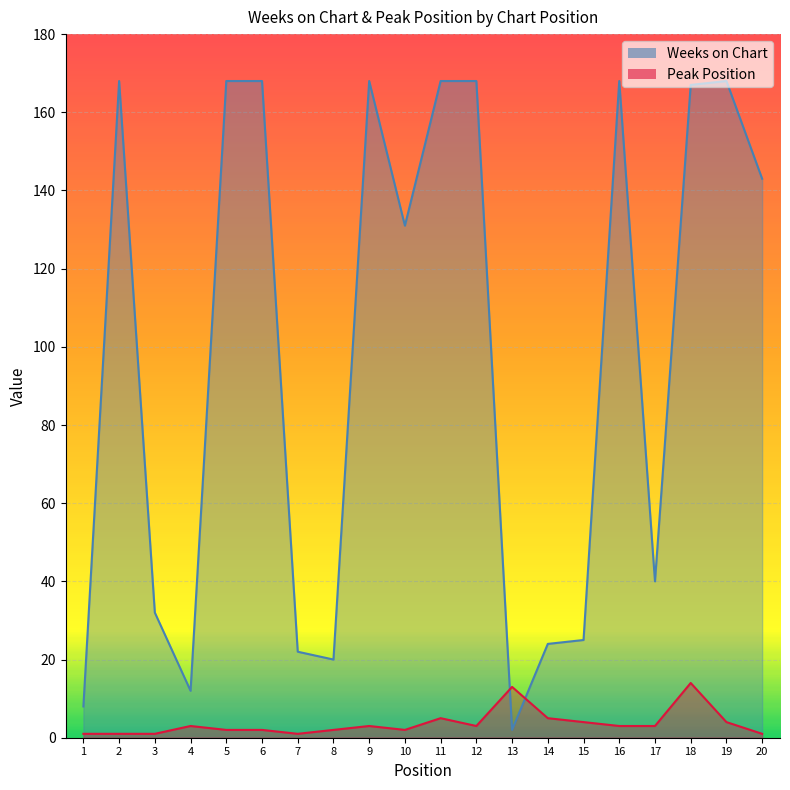

What is the sum of all Peak Position values?

73